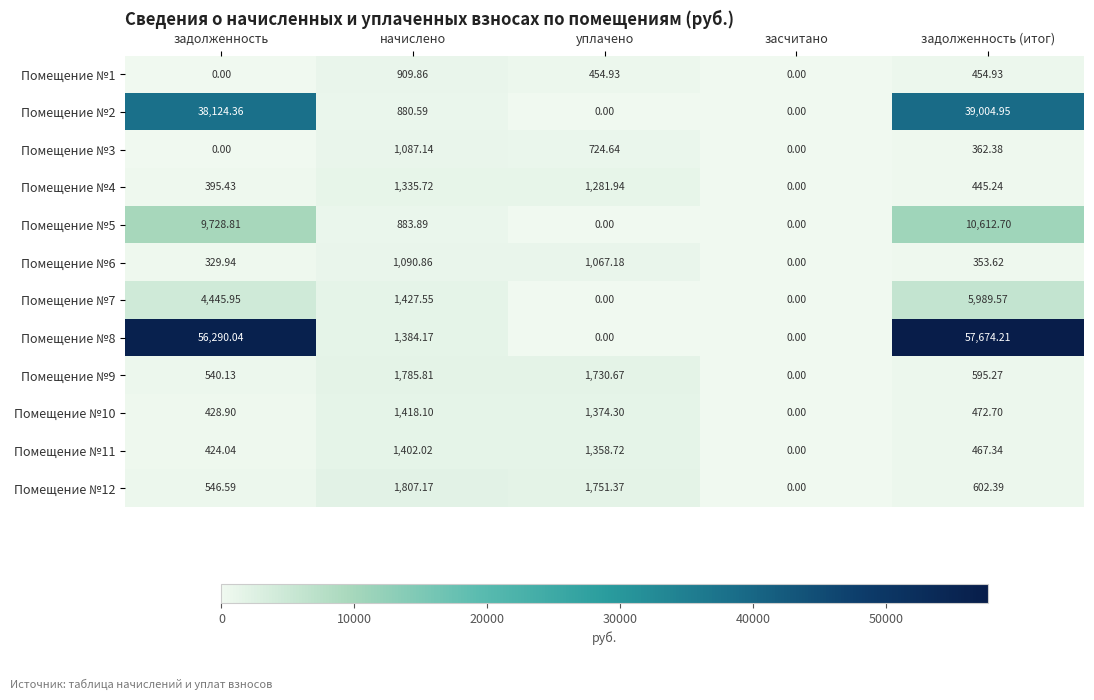

At which label does Помещение №8 reach its peak?

задолженность (итог)